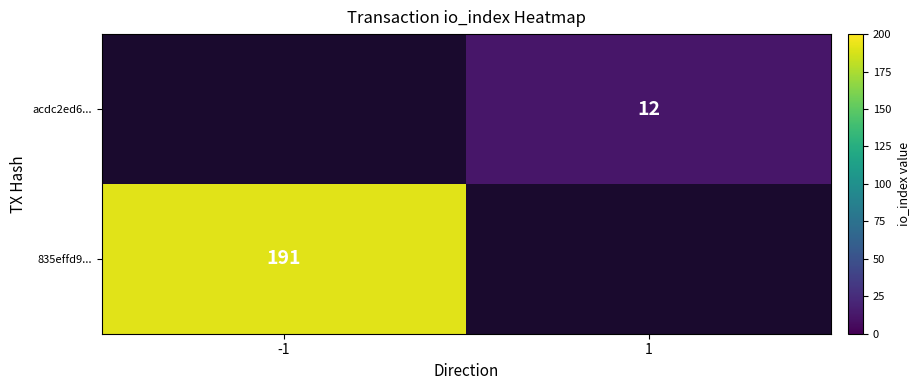

Count the number of data series in this chart.

2